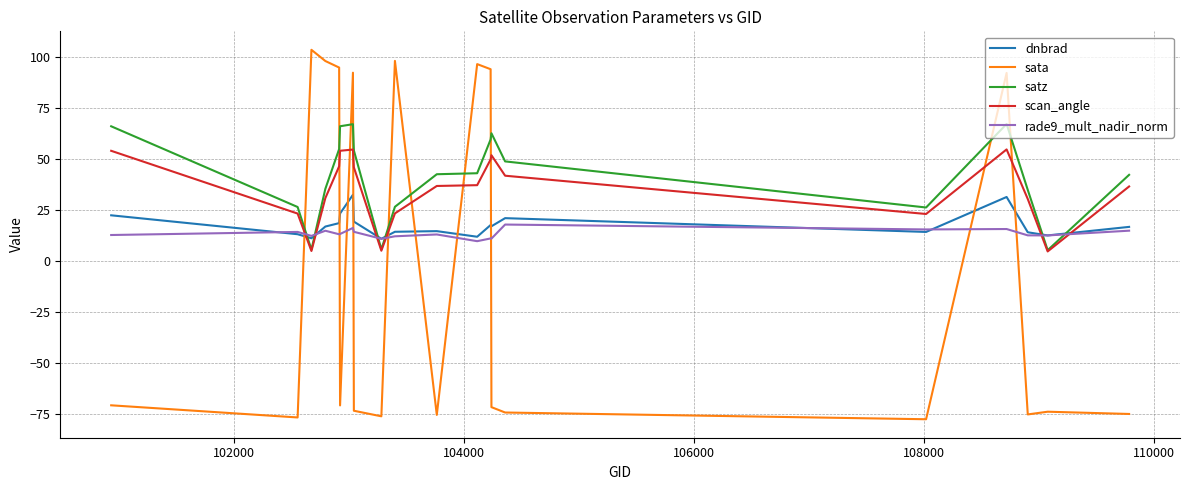

In scan_angle, how many points are lower than both neighbors (excluding endpoints)?

4